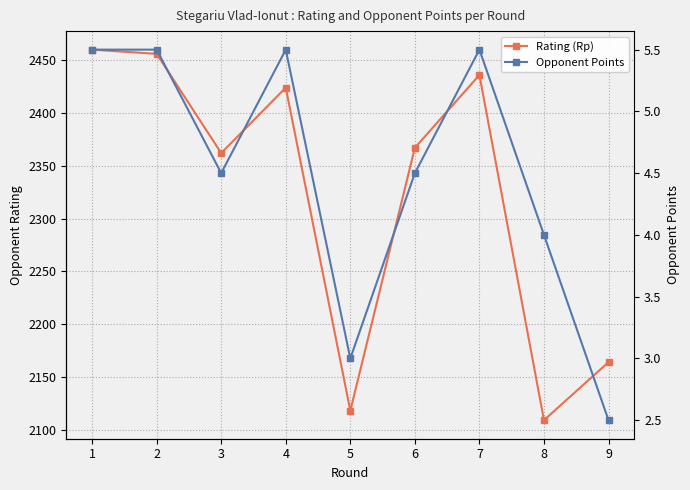

Reading left to right, transcribe all the data shown in this chart.

Rating (Rp): 1=2460.0	2=2456.0	3=2362.0	4=2424.0	5=2118.0	6=2367.0	7=2436.0	8=2109.0	9=2164.0
Opponent Points: 1=5.5	2=5.5	3=4.5	4=5.5	5=3.0	6=4.5	7=5.5	8=4.0	9=2.5